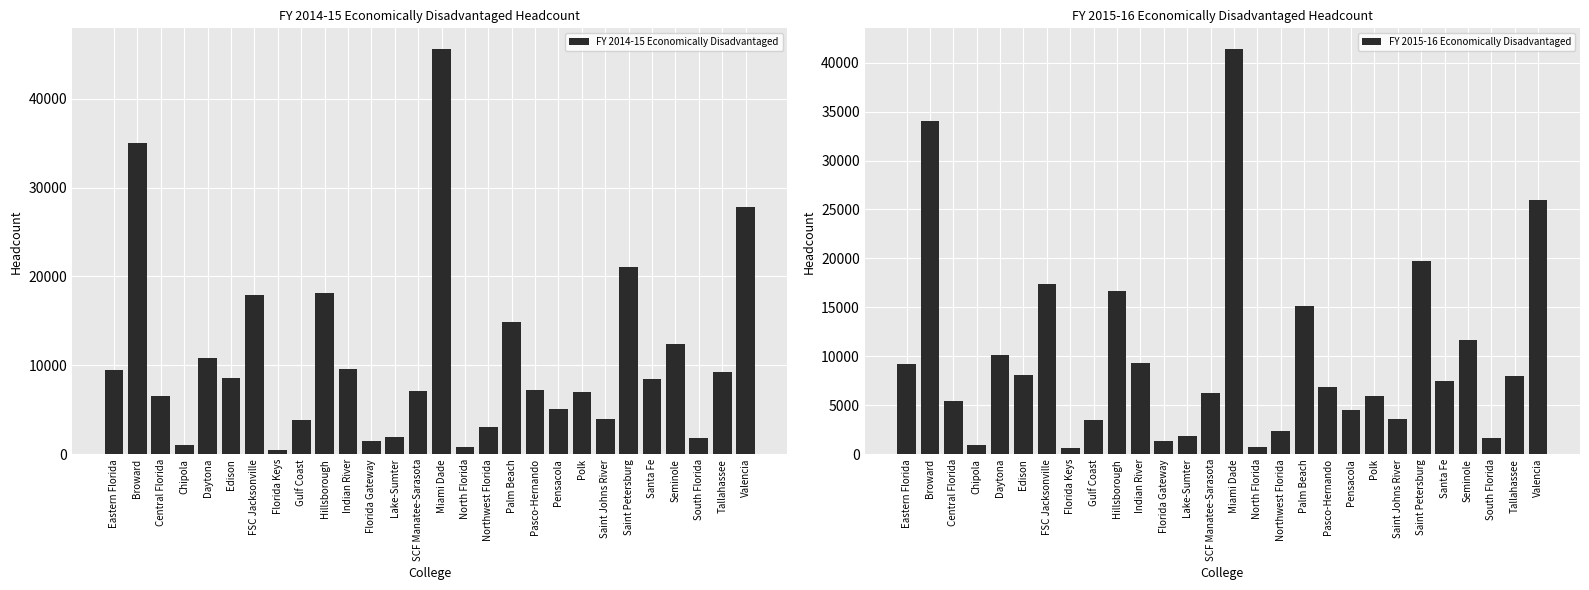

How many groups of bars are there?

28